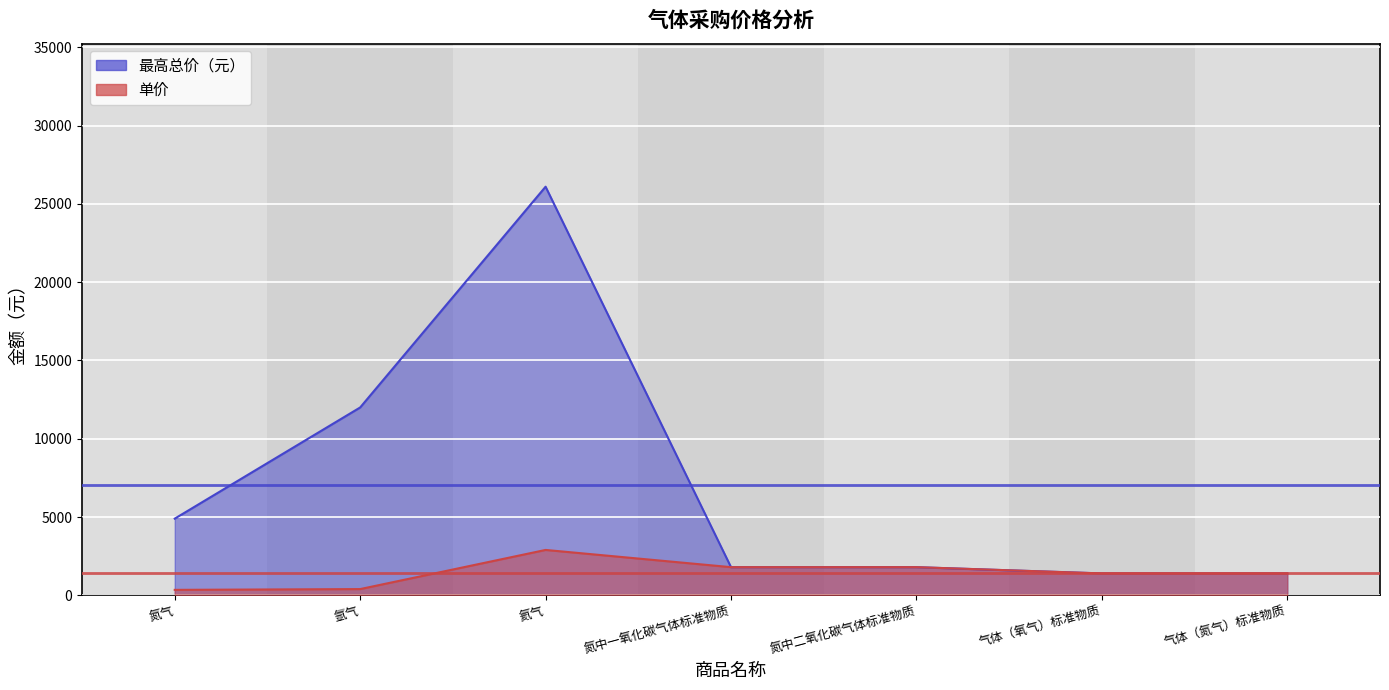

What is the minimum value for 最高总价（元）?

1400